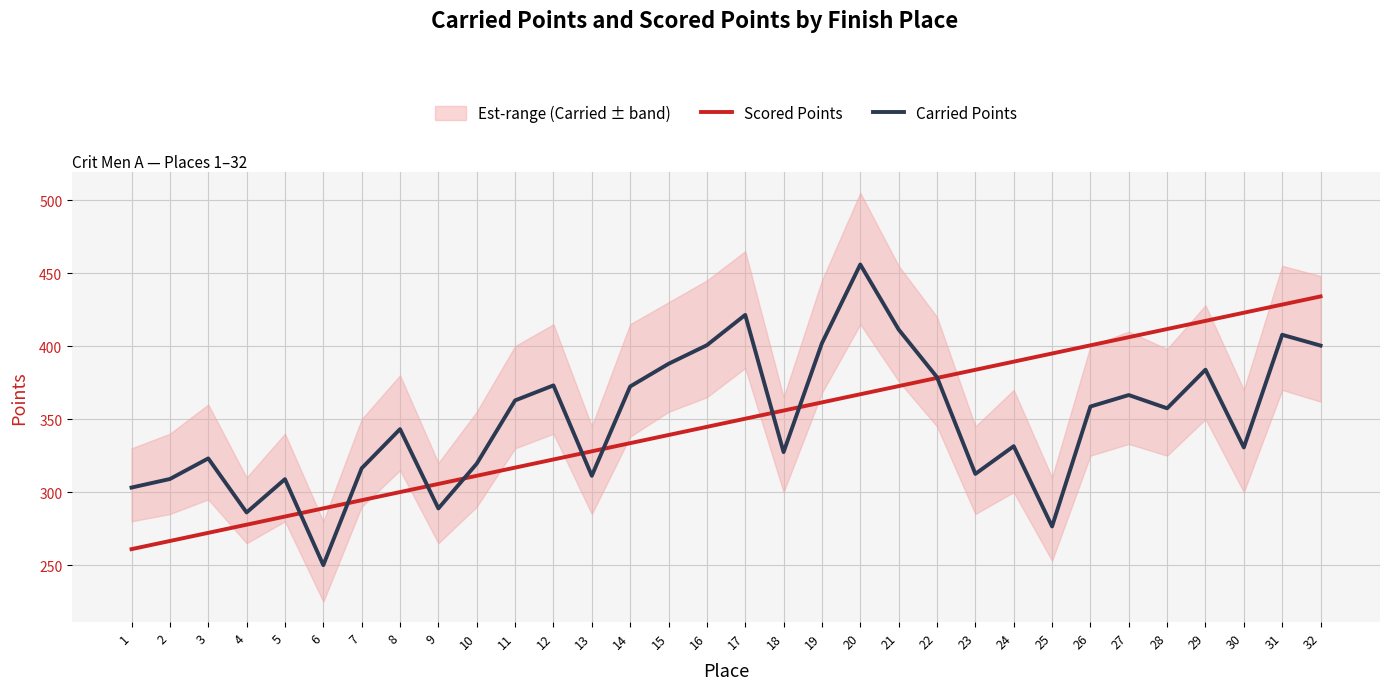

Where is Carried Points nearest to the value 352?

28